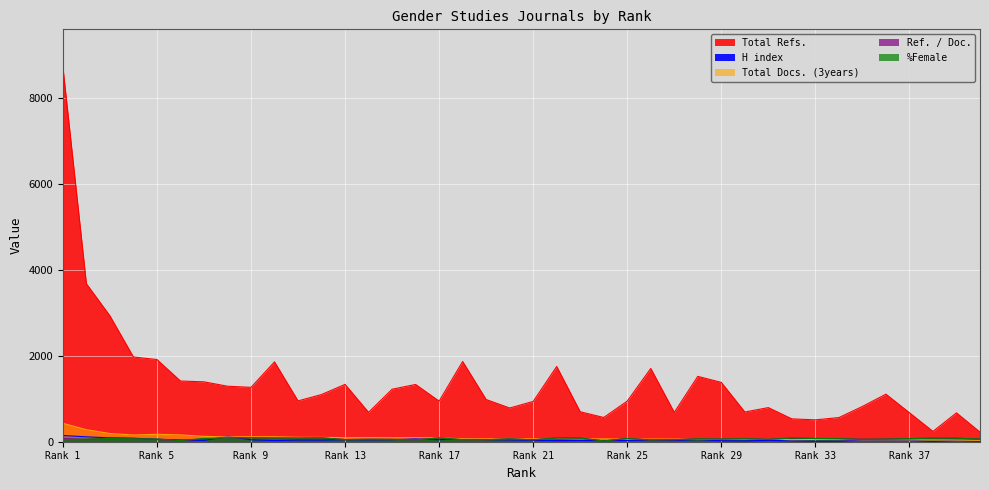

True or false: Total Refs. and Ref. / Doc. intersect in this chart.

False